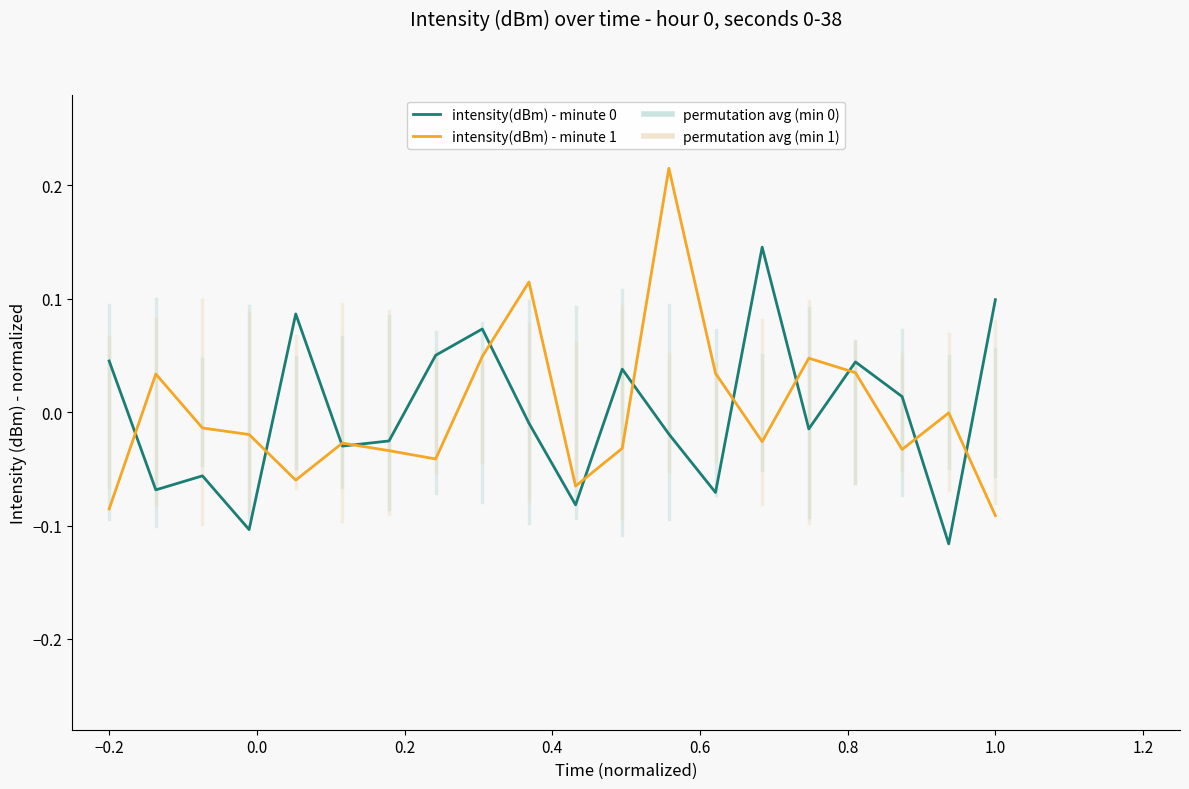

Which series has the largest range (max minus min)?

intensity(dBm) - minute 1